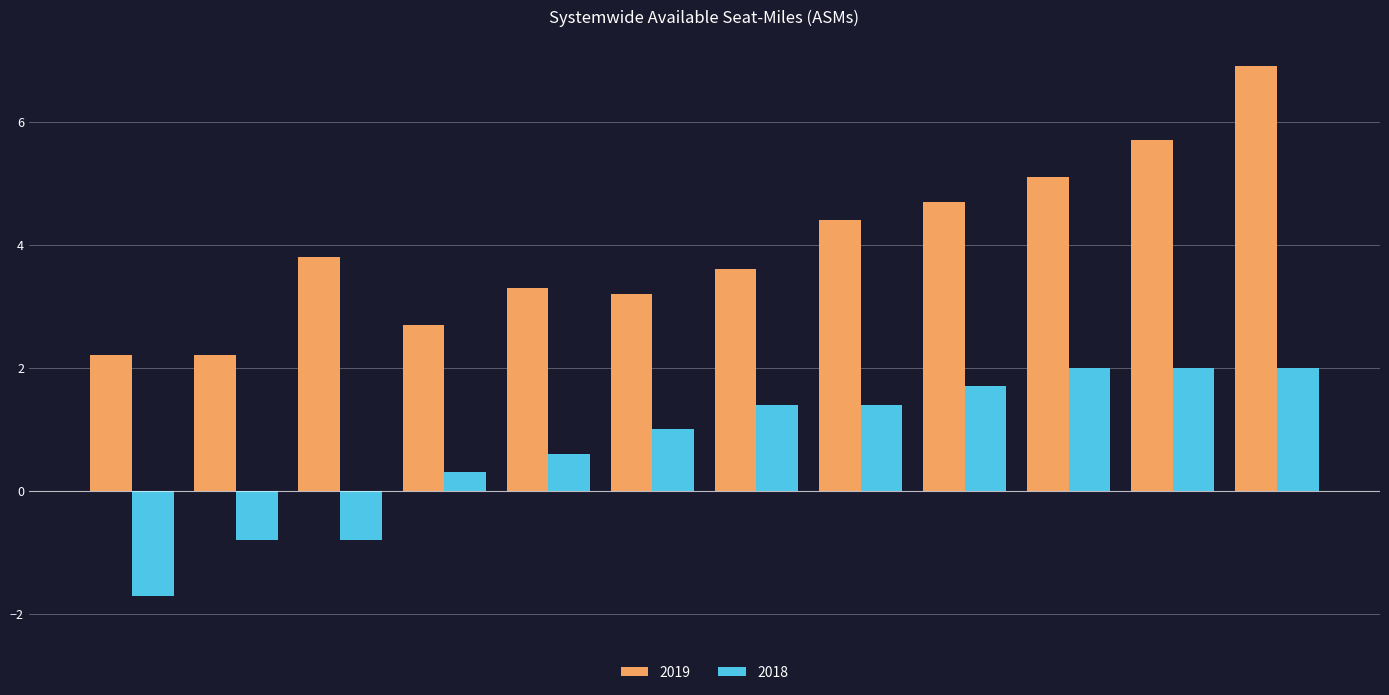

What is the sum of all 2018 values?

9.1